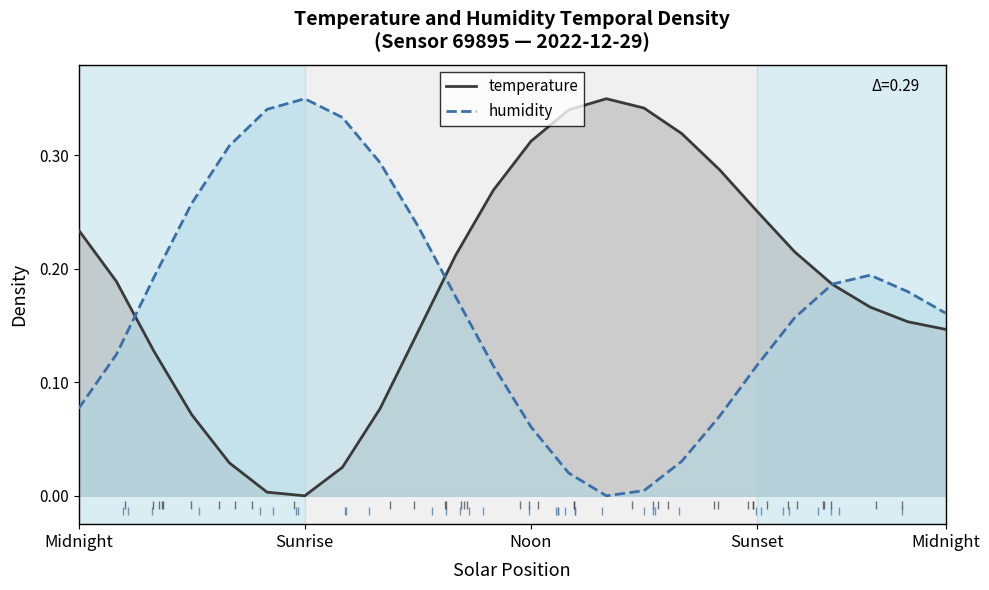

What is the sum of all temperature values?

4.5